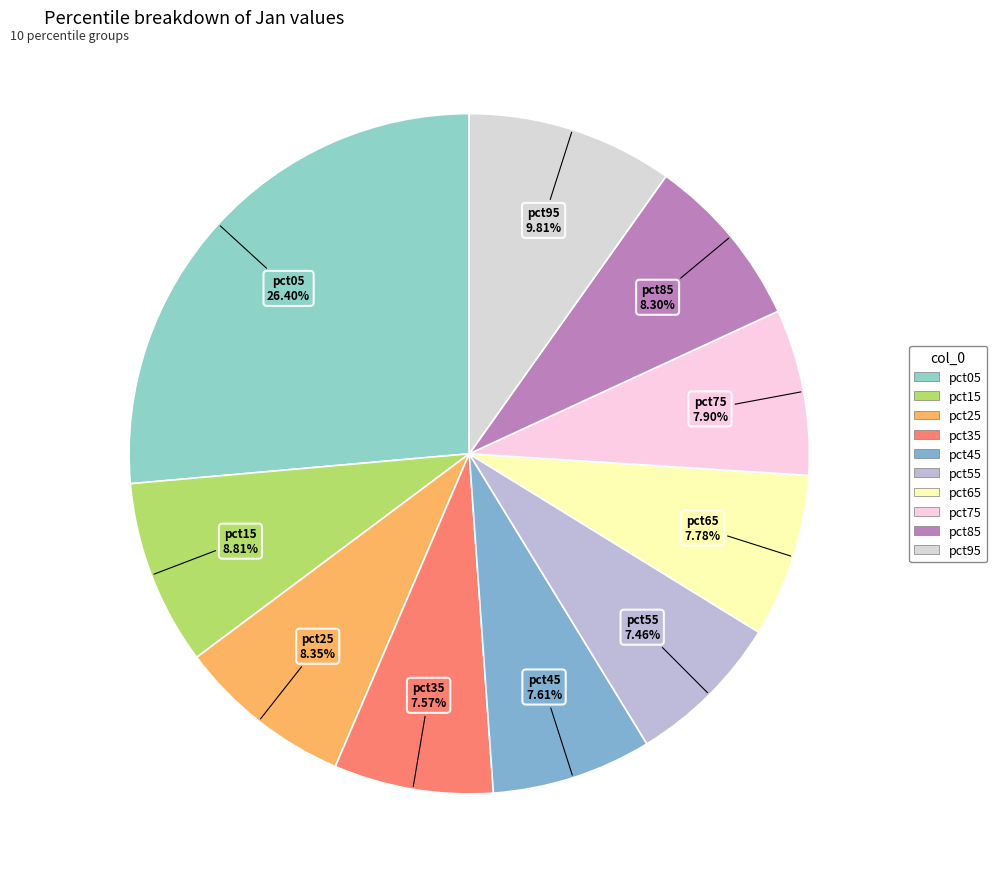

What percentage is NOT represented by pct85?

91.7%